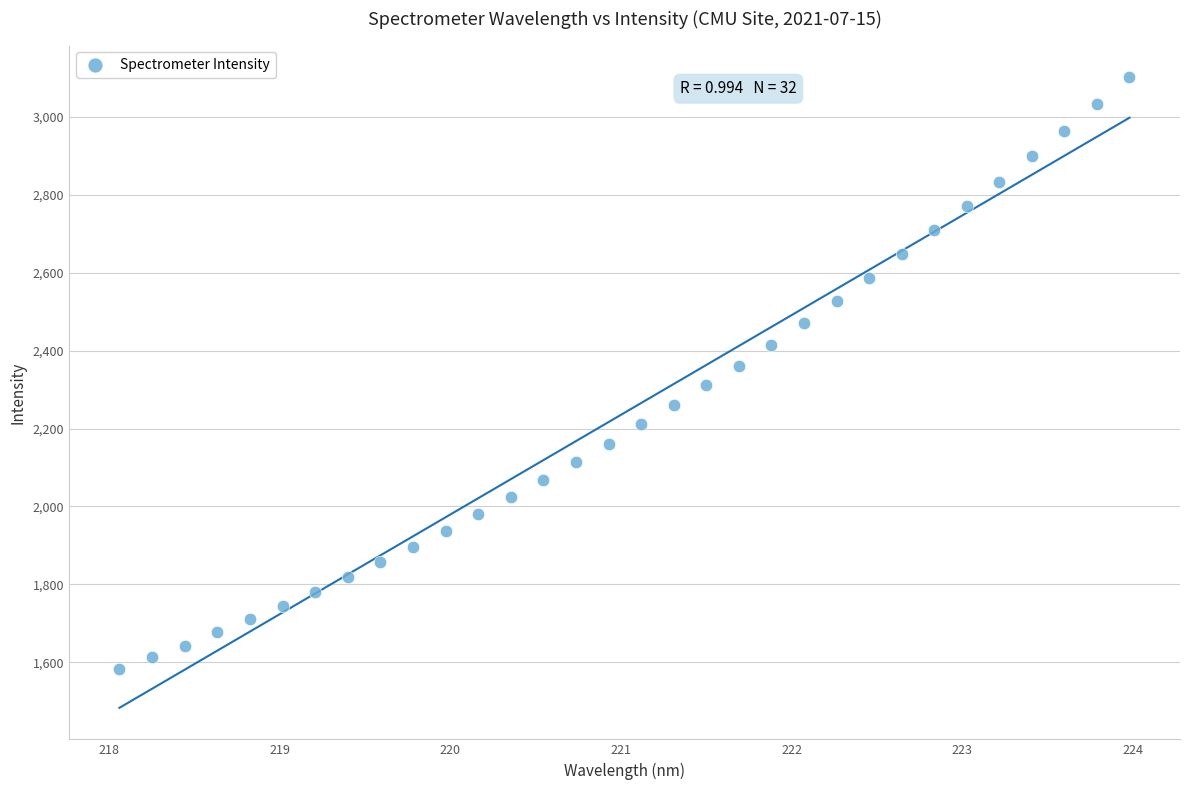

What is the range of X values (max minus min)?

5.9